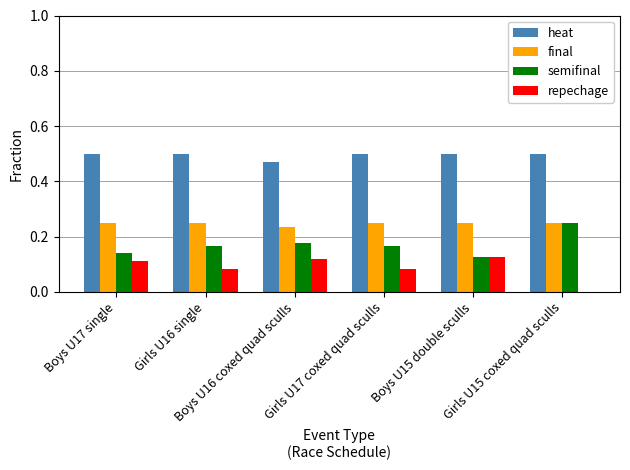

Which series has the largest total across all categories?

heat